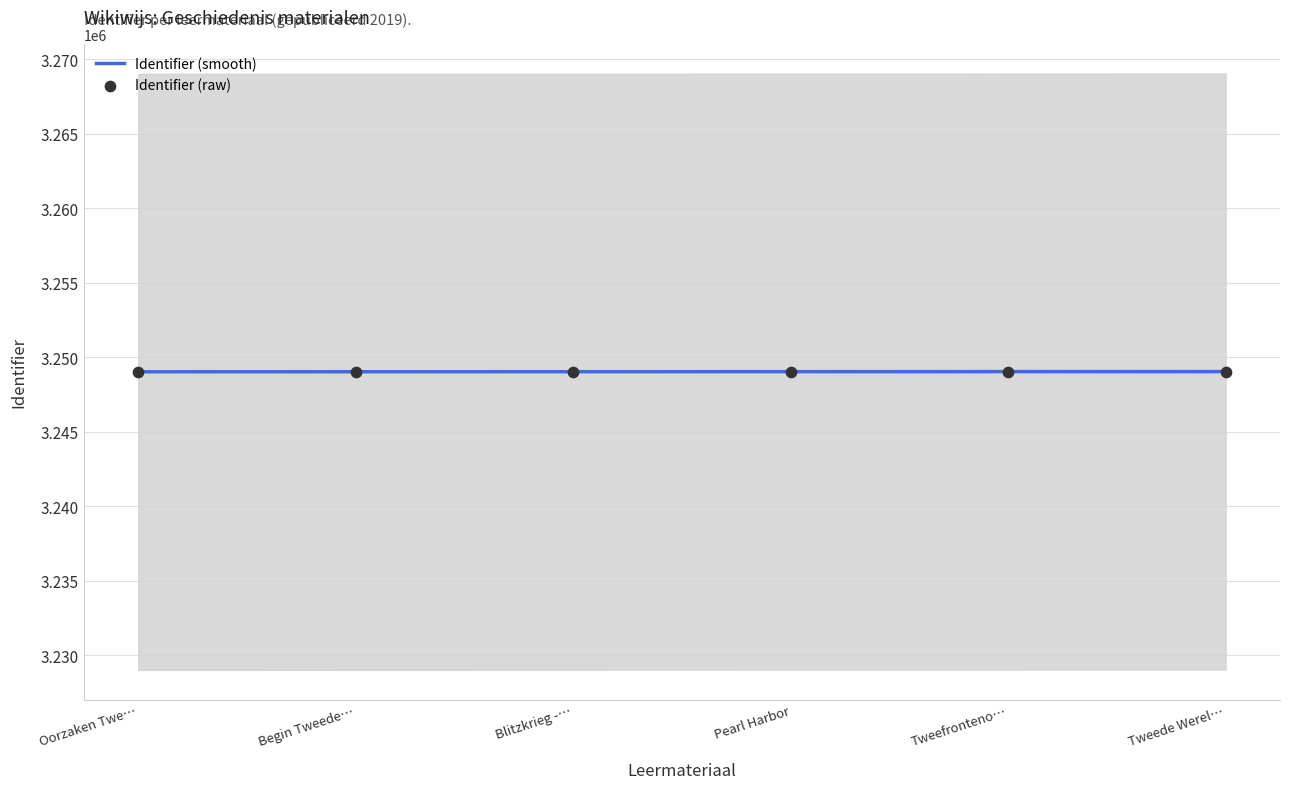

What is the highest value of the Identifier (smooth) series?

3249030.0